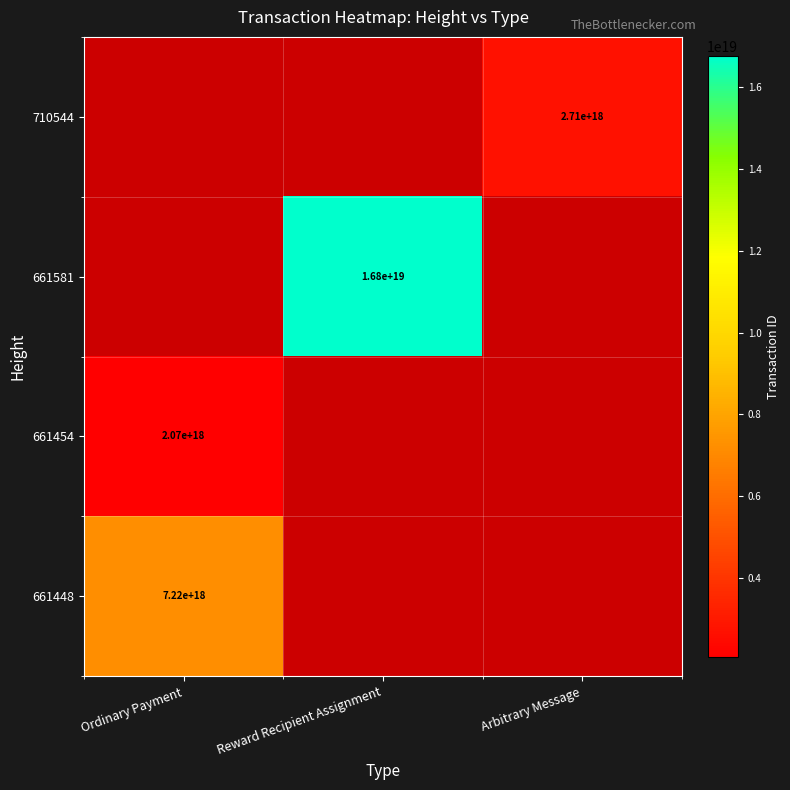

At Arbitrary Message, list the series in order from smallest to largest.

661448, 661454, 661581, 710544